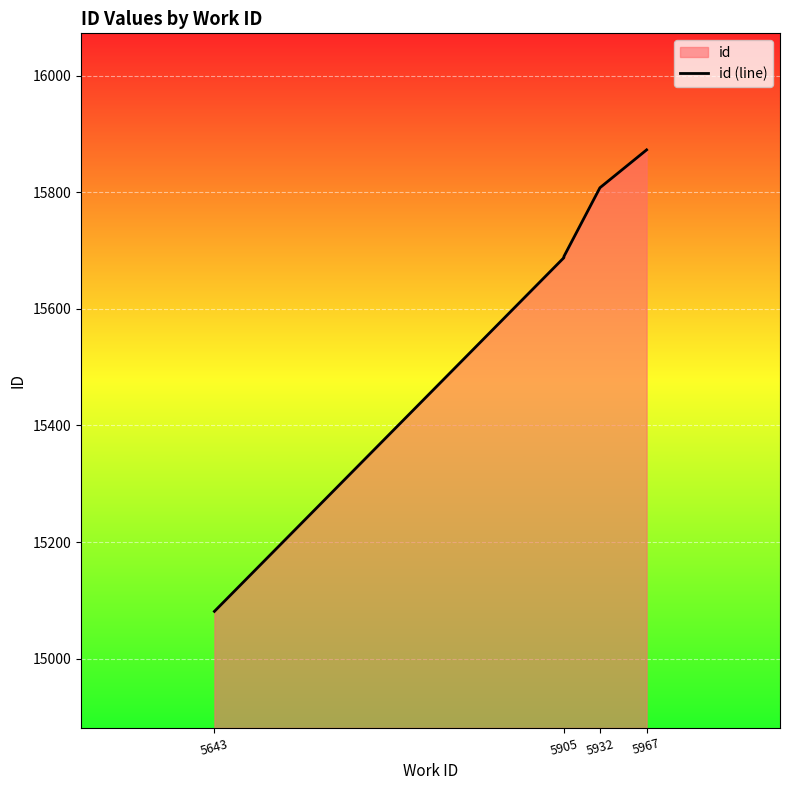

The value at 5967 is 15873. True or false?

True